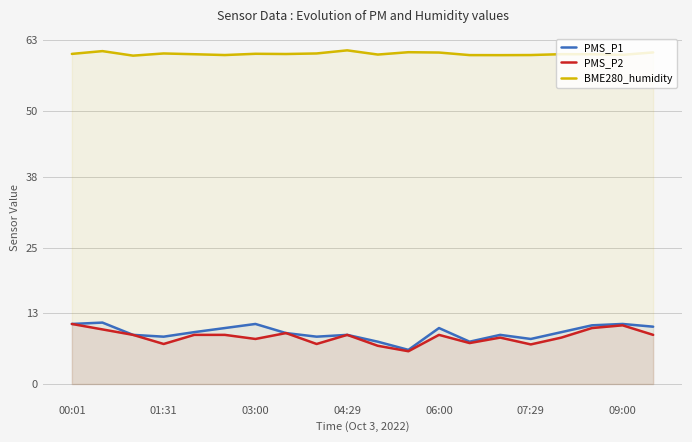

Rank the series at 03:00 from highest to lowest value.

BME280_humidity, PMS_P1, PMS_P2